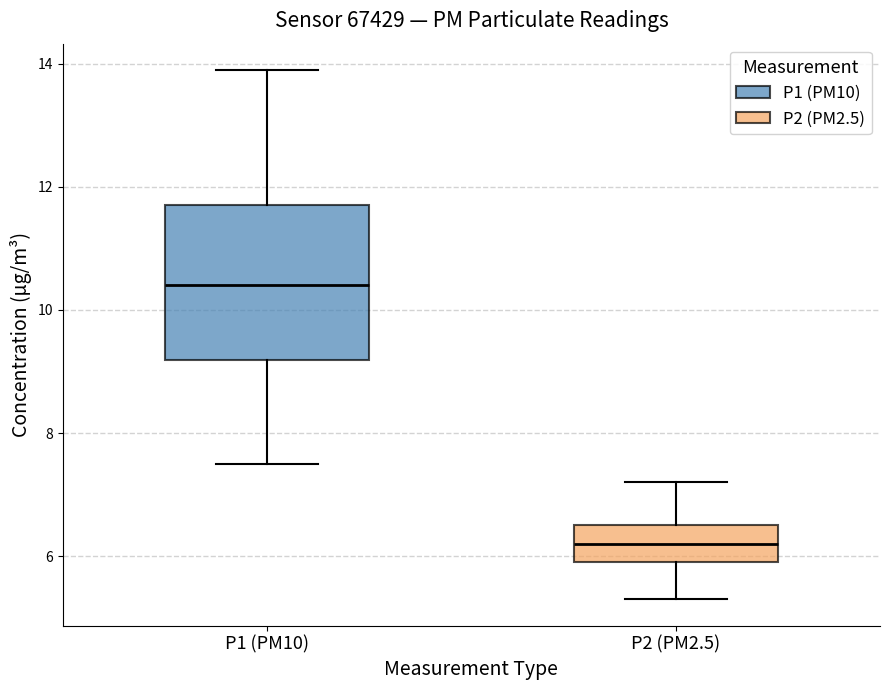

Which box is the tallest, from its lower edge to its upper edge?

P1 (PM10)